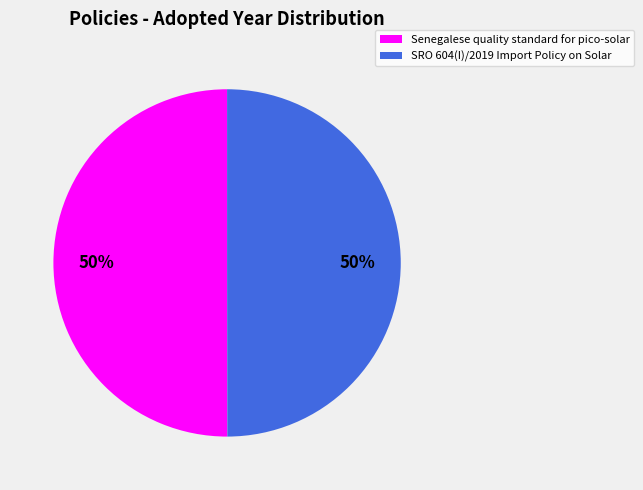

To the nearest percent, what percentage of the pie is SRO 604(I)/2019 Import Policy on Solar?

50%